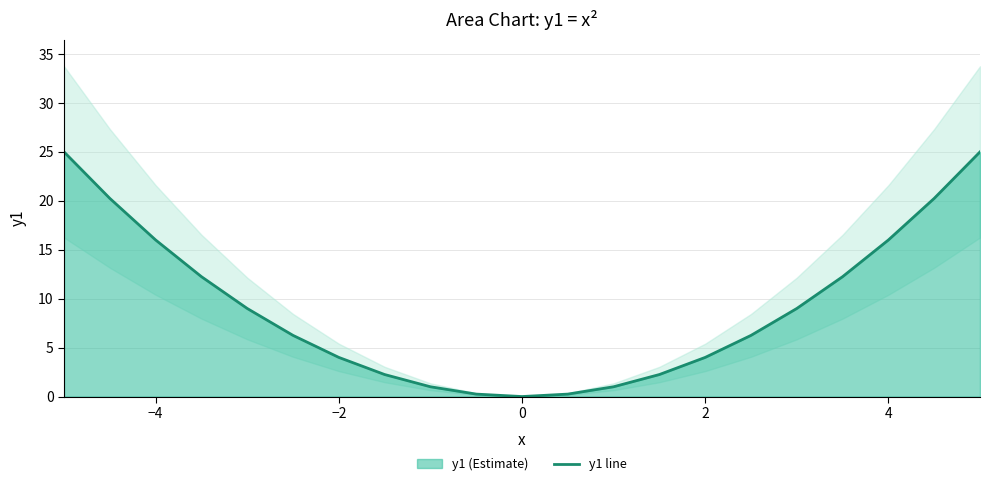

What is the value of the 17th point from the left?

9.0